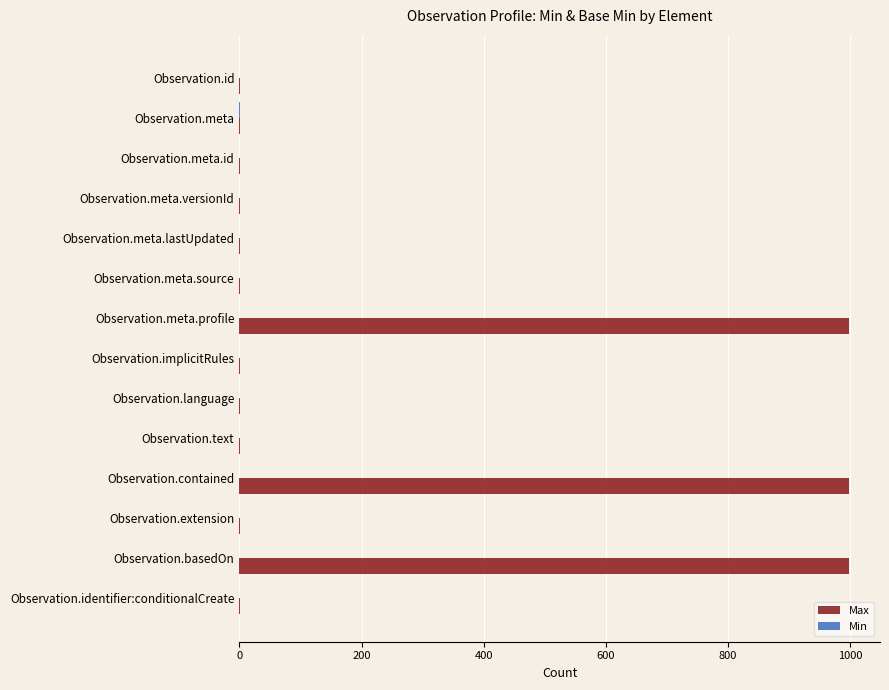

Is it true that Max equals 490 at Observation.contained?

False